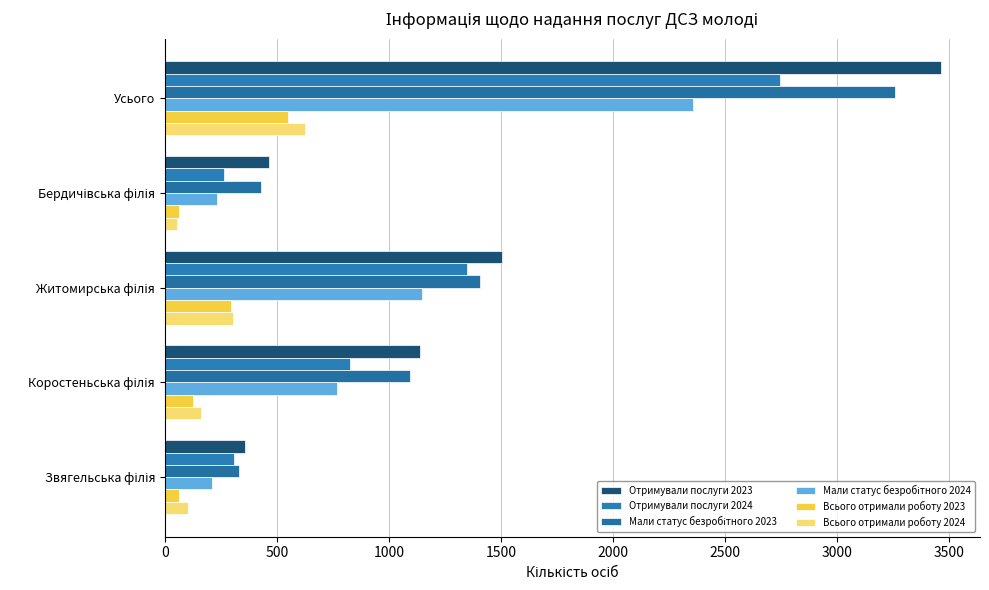

What is the value of the Всього отримали роботу 2023 bar at the 4th from the left?

126